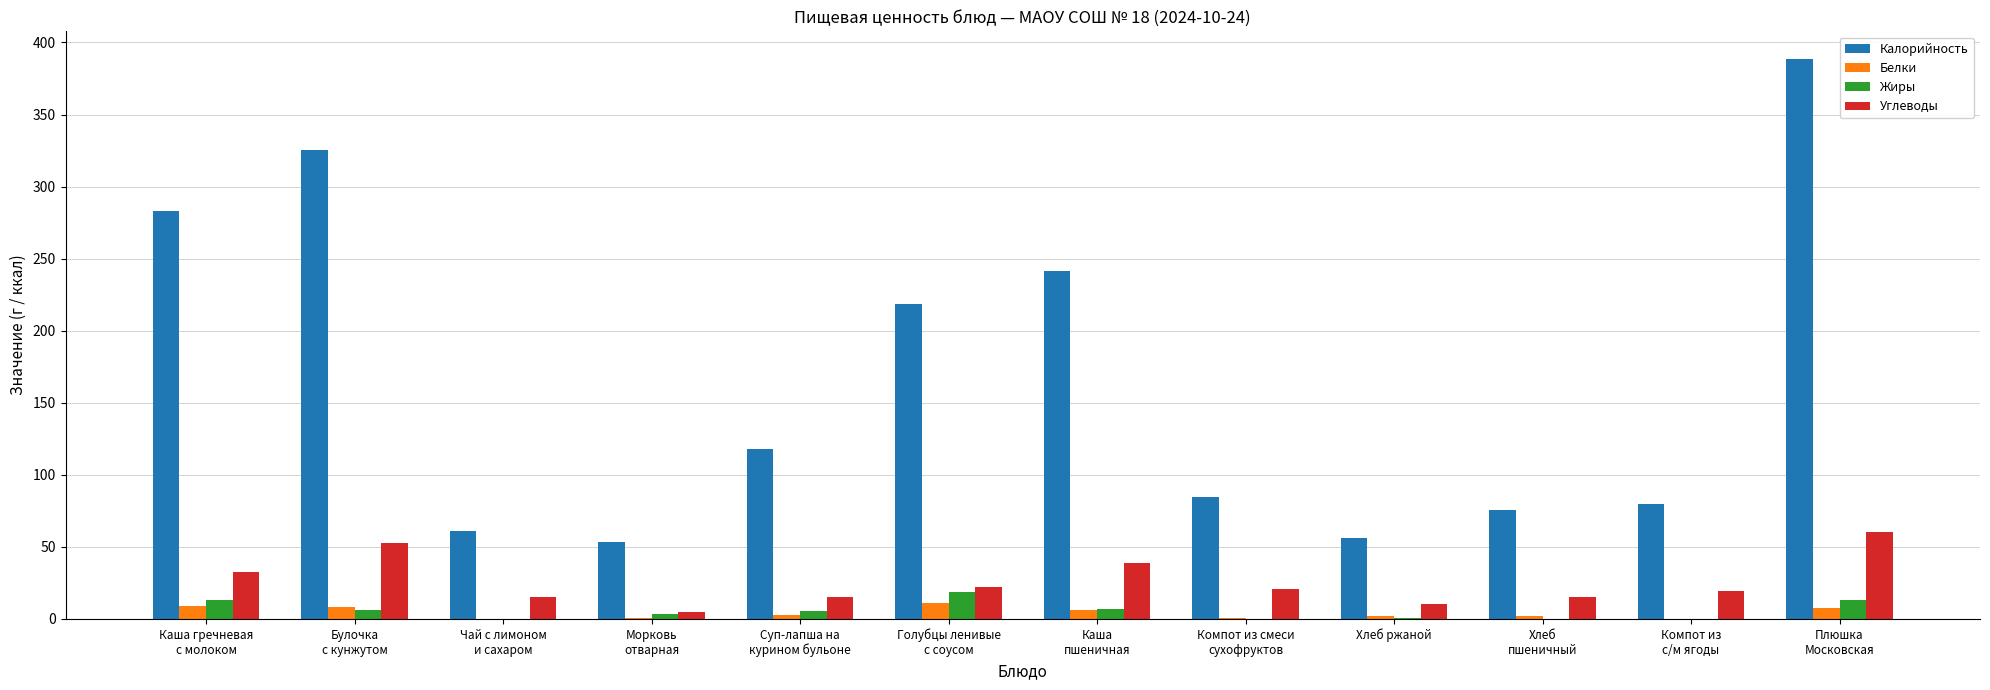

Which series has the largest total across all categories?

Калорийность